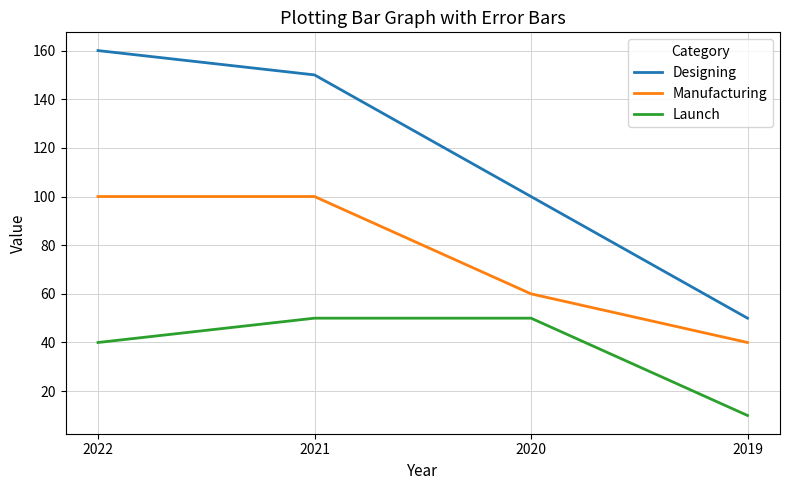

Is it true that Manufacturing equals 100 at 2021?

True